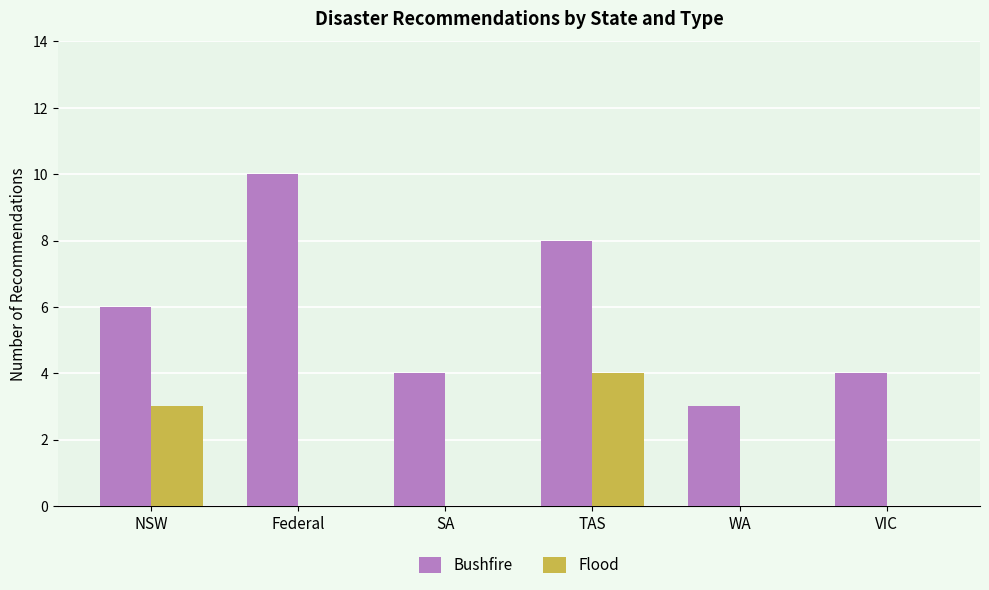

At which category is the sum across all series the highest?

TAS